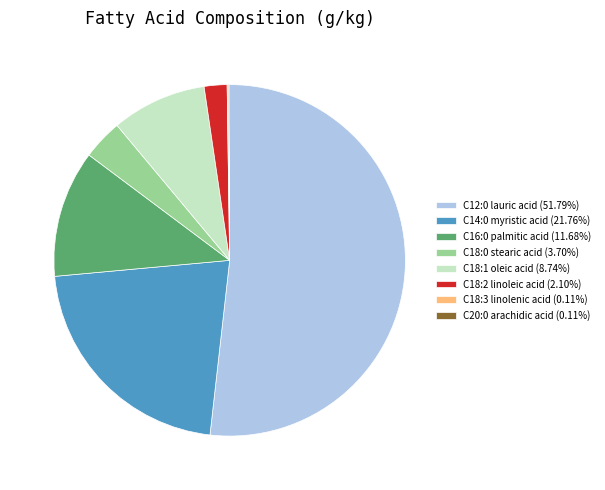

Does C12:0 lauric acid (51.79%) represent more than half of the total?

Yes